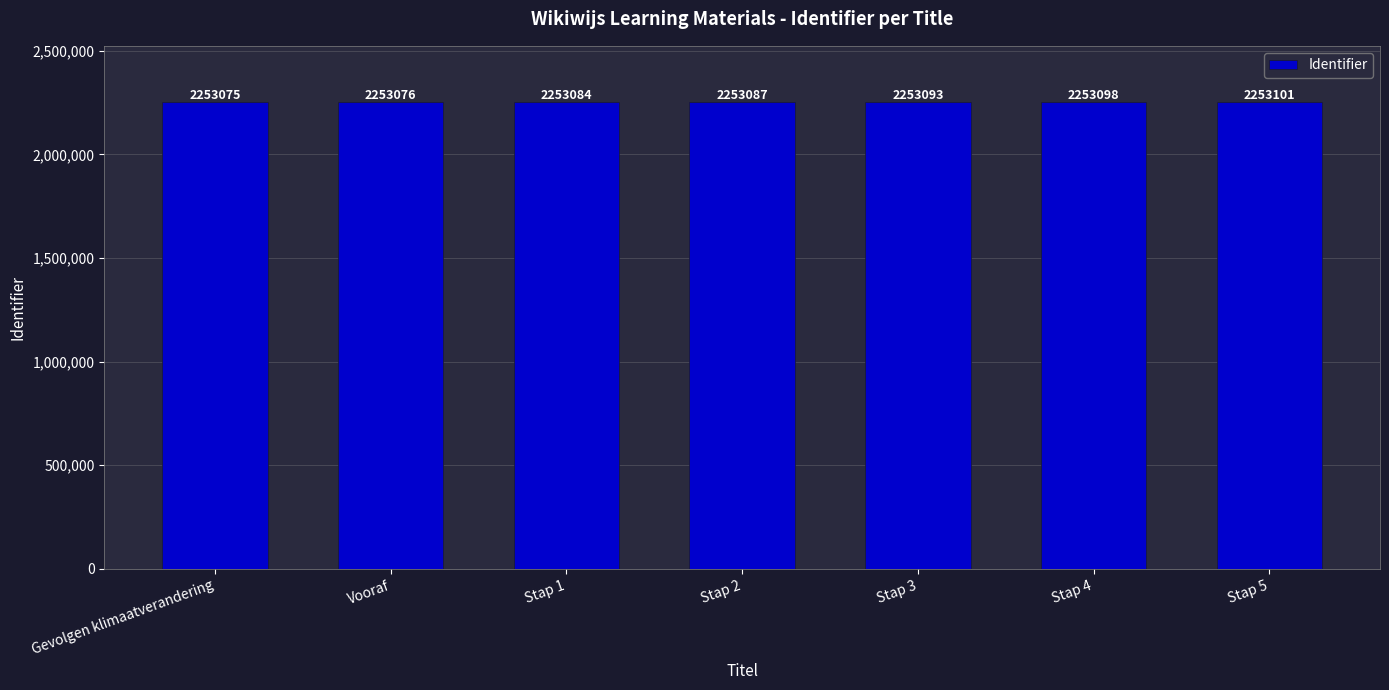

What is the sum of the values at Gevolgen klimaatverandering and Stap 2?

4506162